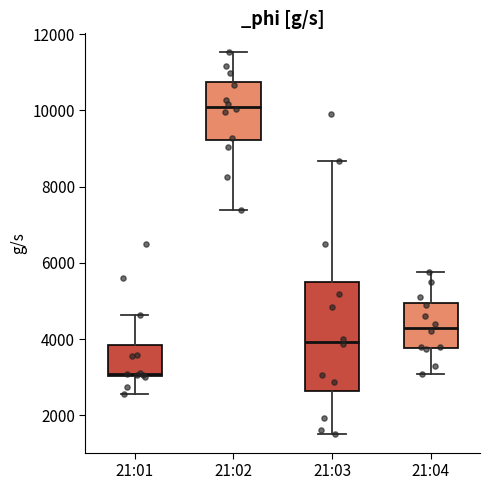

Which box's median line is the highest?

21:02